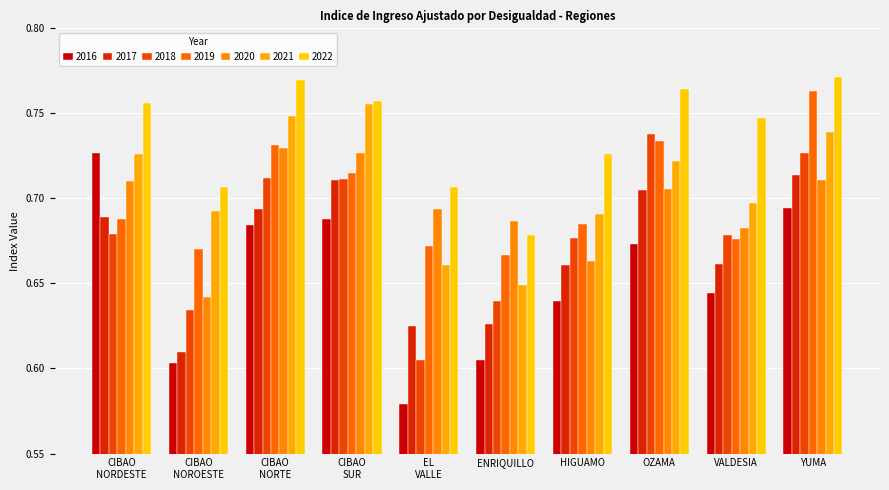

Count the number of categories in the chart.

10